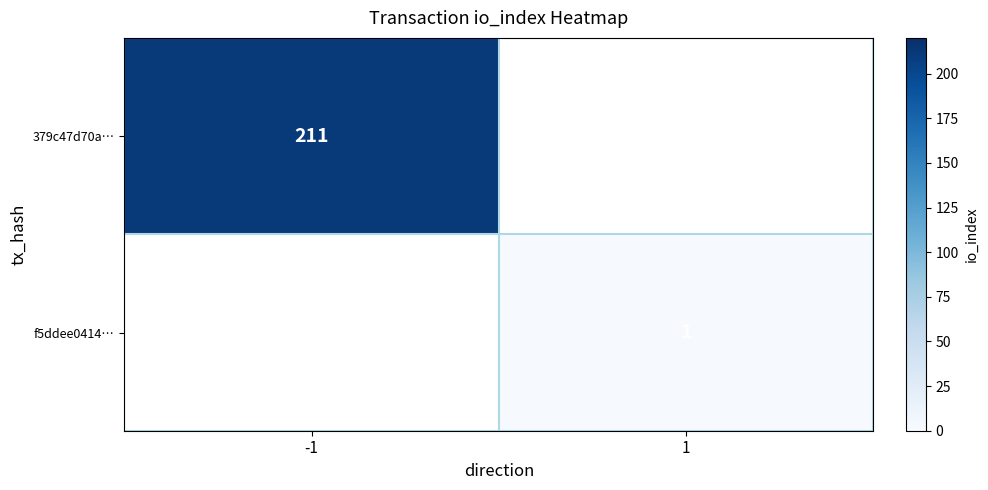

What is the smallest value displayed?

1.0